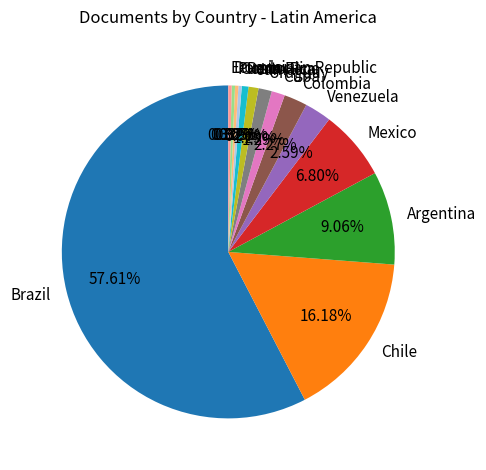

To the nearest percent, what percentage of the pie is Peru?

1%